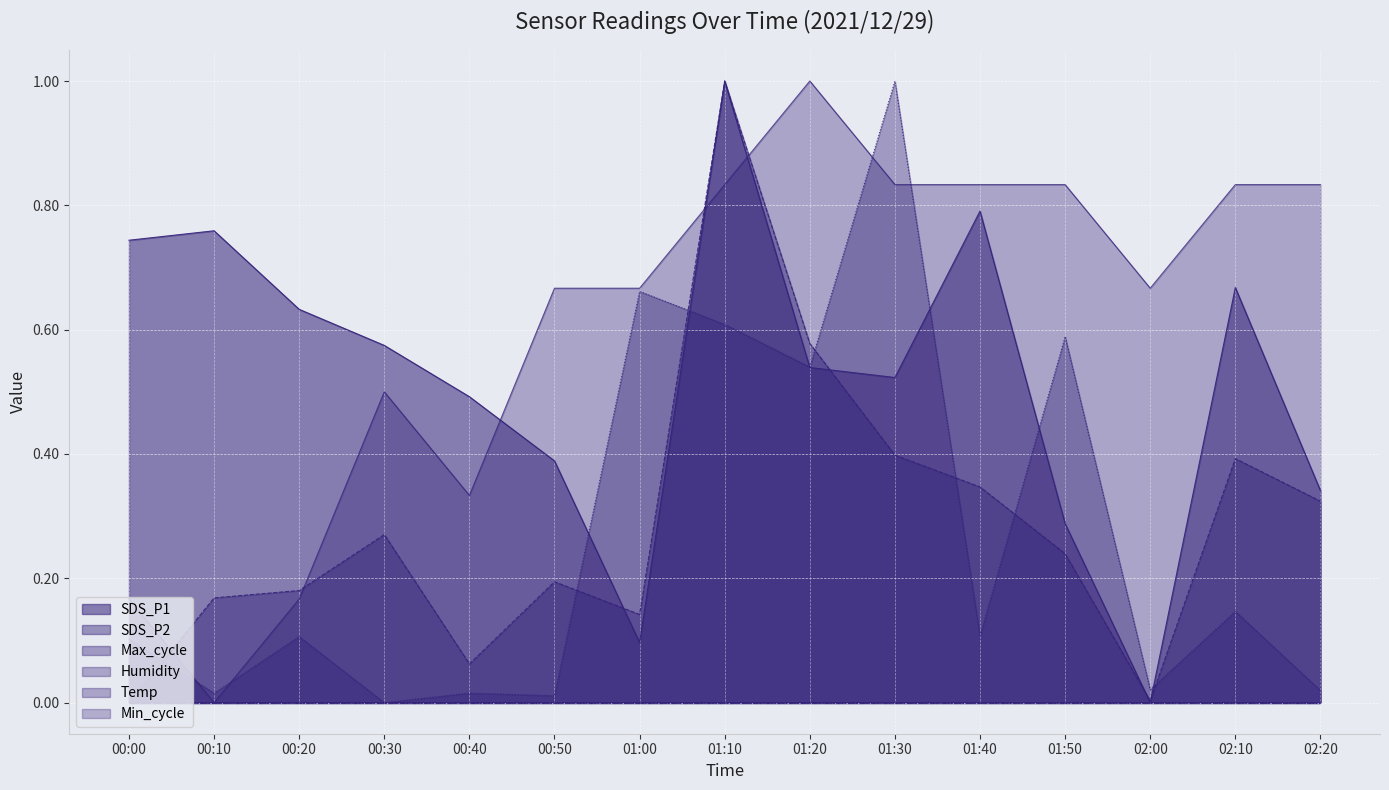

After their last crossing, which series has the higher values: Temp or SDS_P1?

Temp